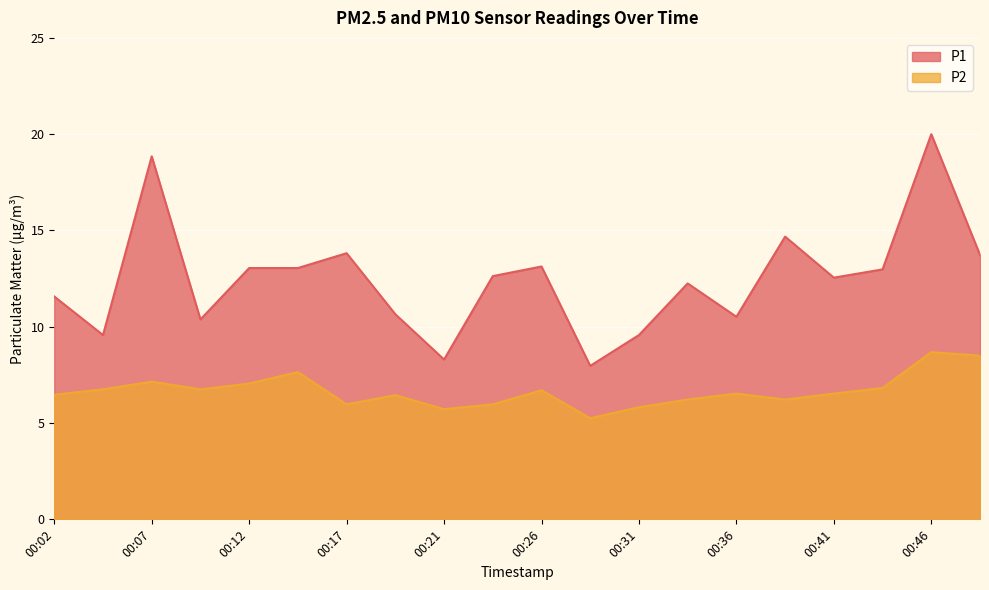

In P2, how many points are lower than both neighbors (excluding endpoints)?

5